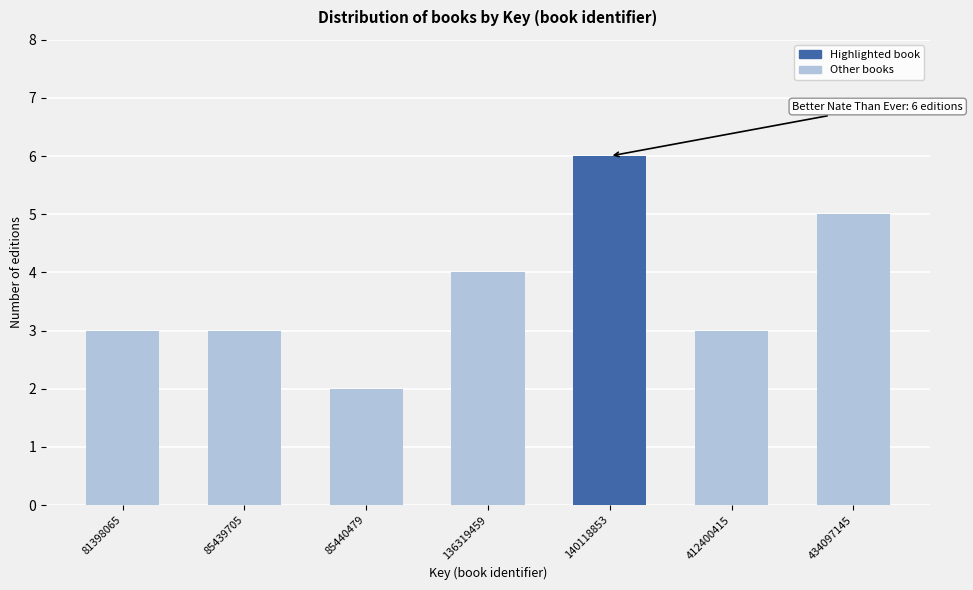

Reading left to right, list all the values displayed in this chart.

81398065=3	85439705=3	85440479=2	136319459=4	140118853=6	412400415=3	434097145=5